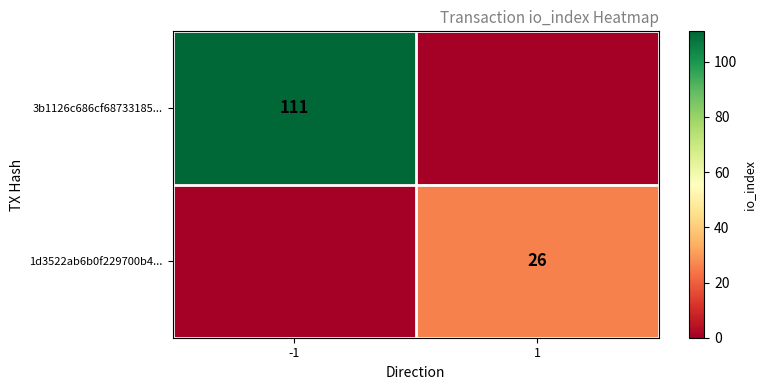

Is it true that 1d3522ab6b0f229700b4... equals 14 at 1?

False